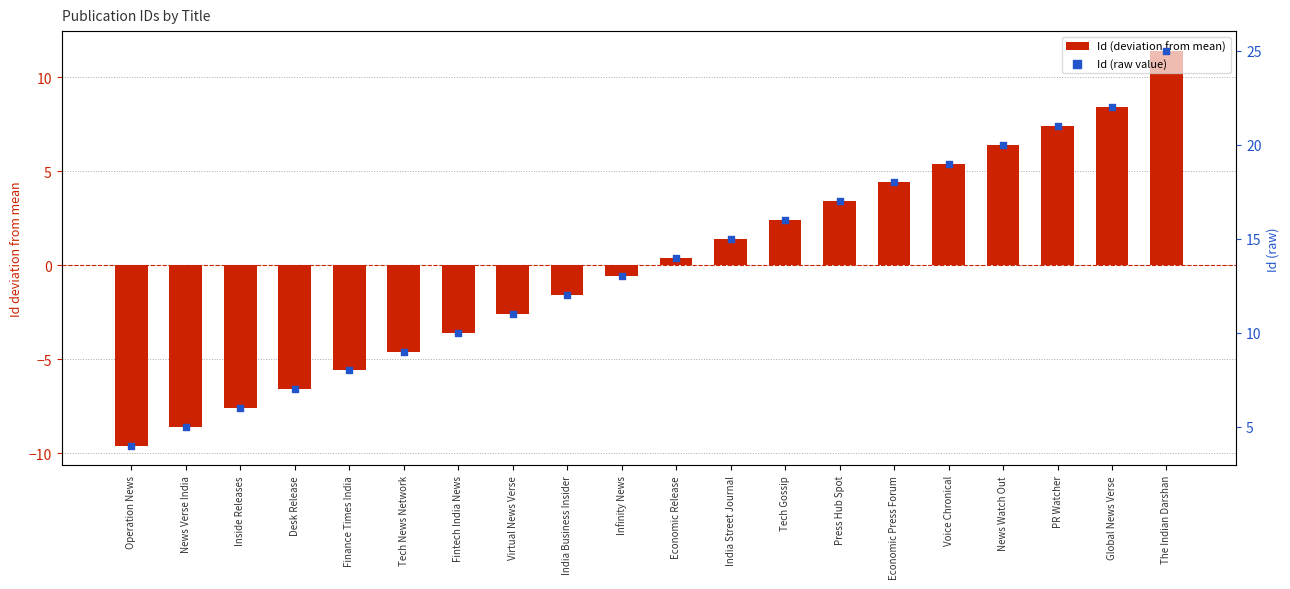

Is the value of Id (raw value) at India Business Insider greater than the value of Id (deviation from mean) at India Street Journal?

Yes